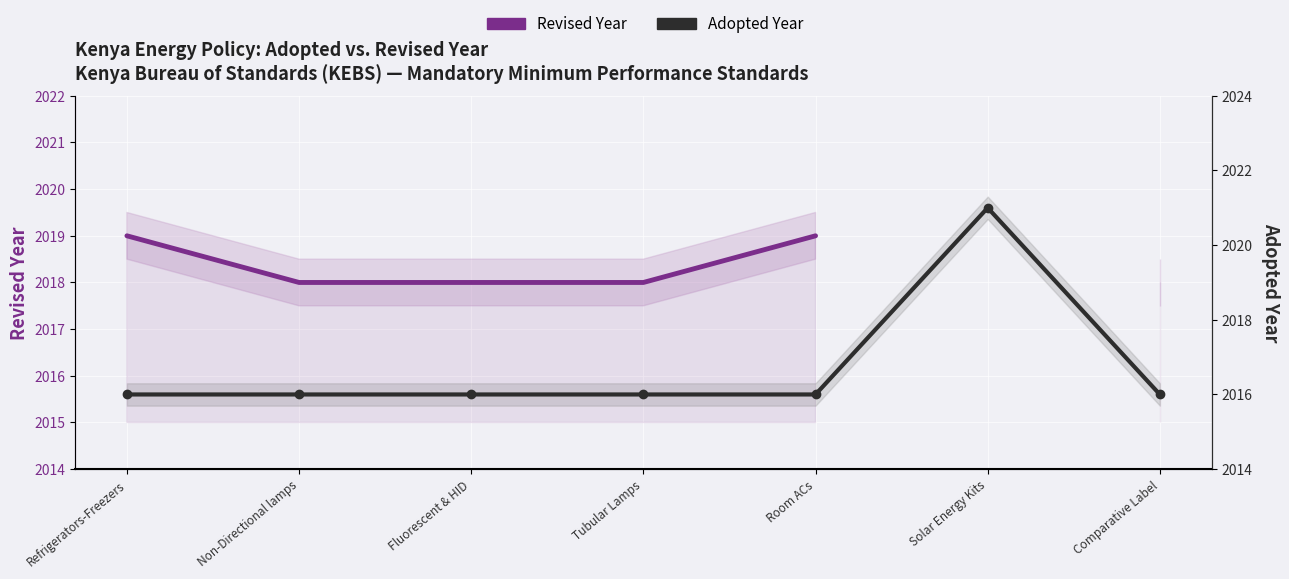

Which label corresponds to the largest value in the chart?

Solar Energy Kits